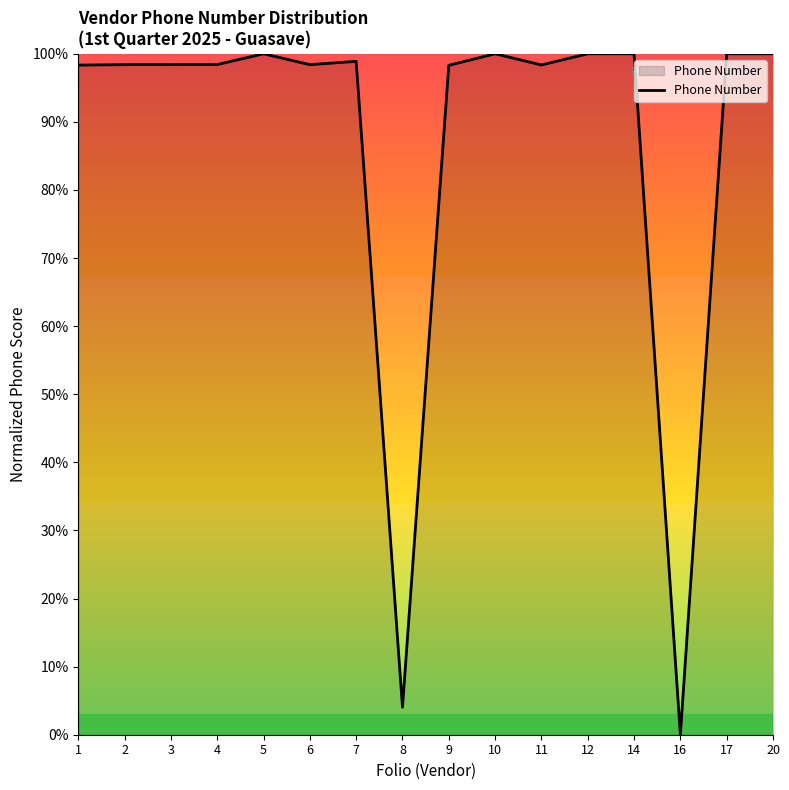

What is the sum of all values?

1391.6